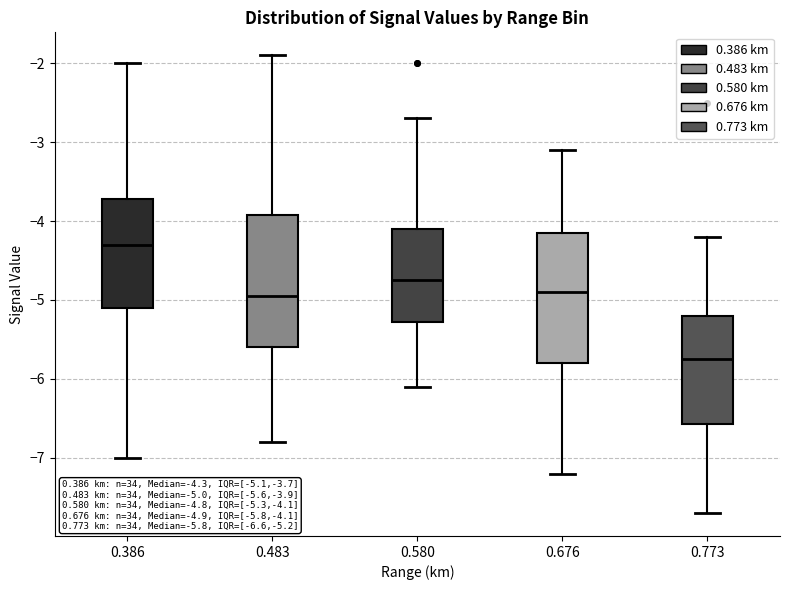

Which box has the lowest median line?

0.773